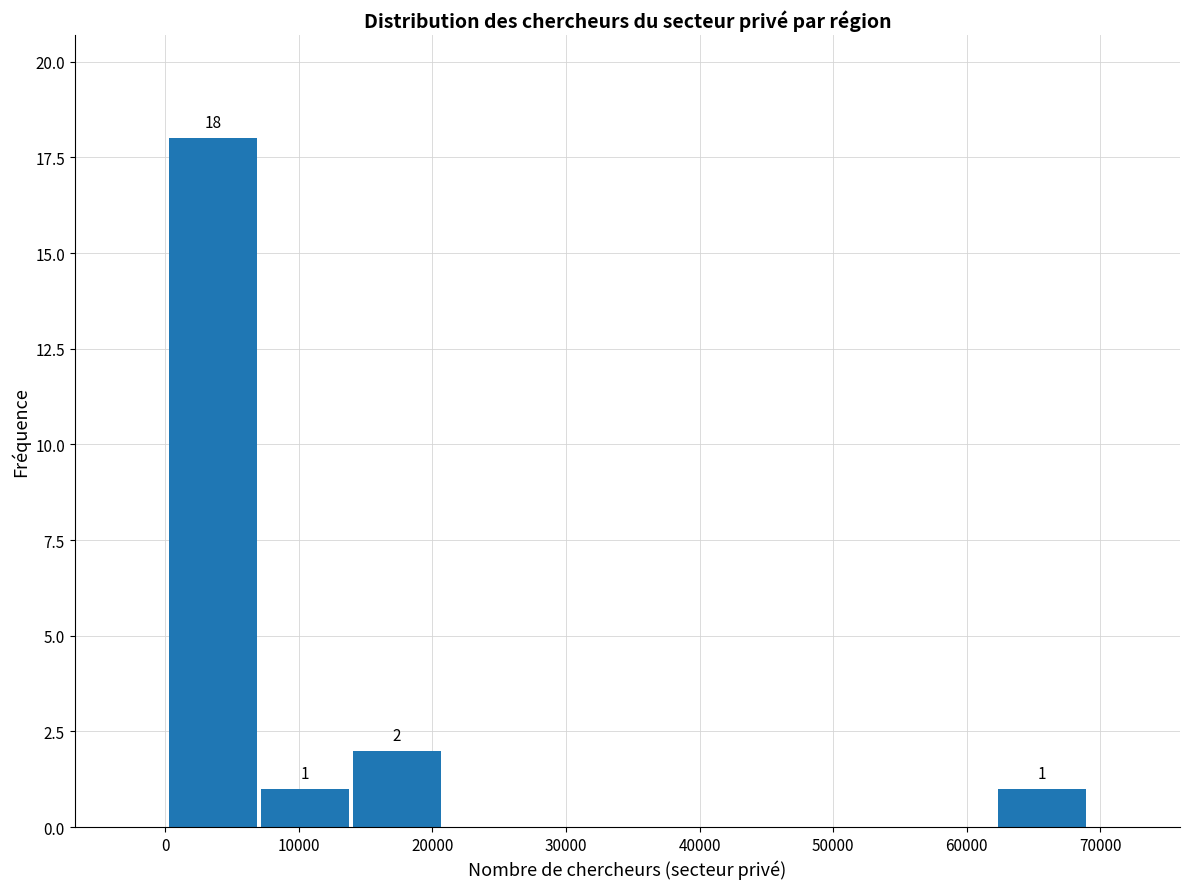

Over which range of the x-axis is the bar tallest?

0 to 7000